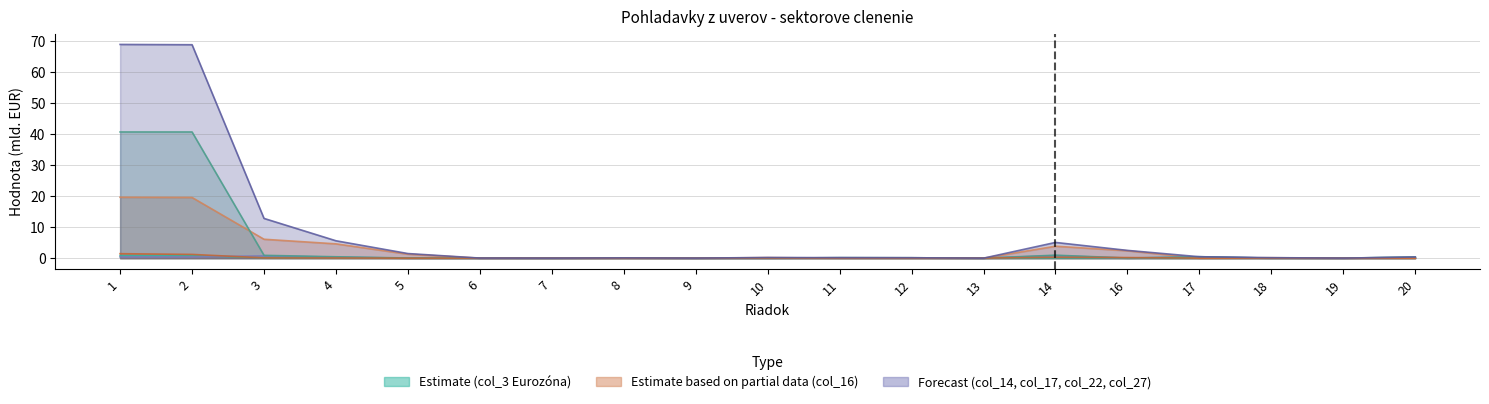

Which series changed the most between 2 and 17?

col_3 (Eurozóna Celkom)